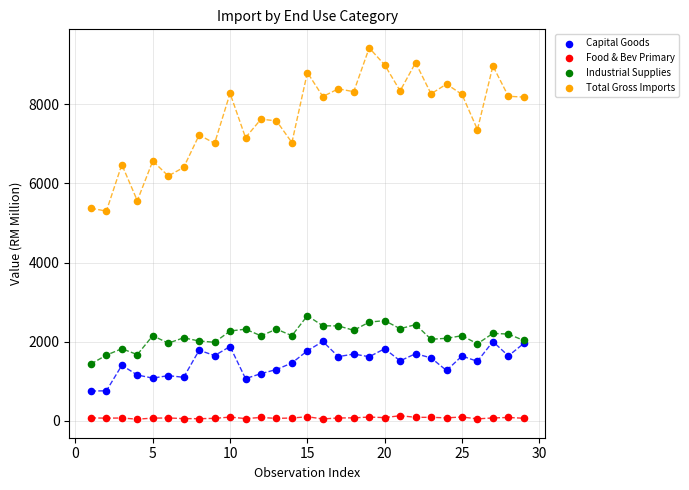

Which series contains the lowest Y value?

Food & Bev Primary